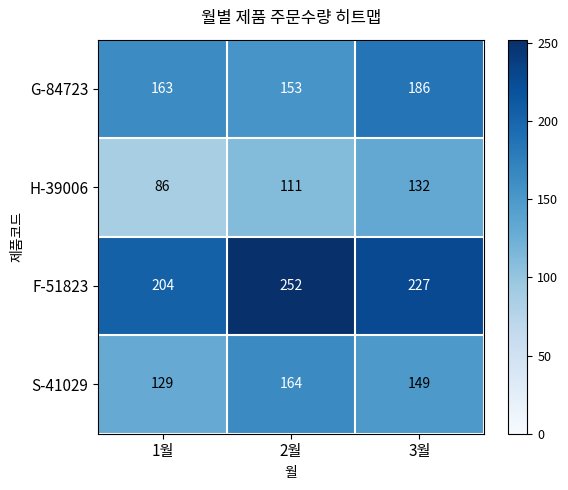

At which category does the chart reach its minimum across all series?

1월